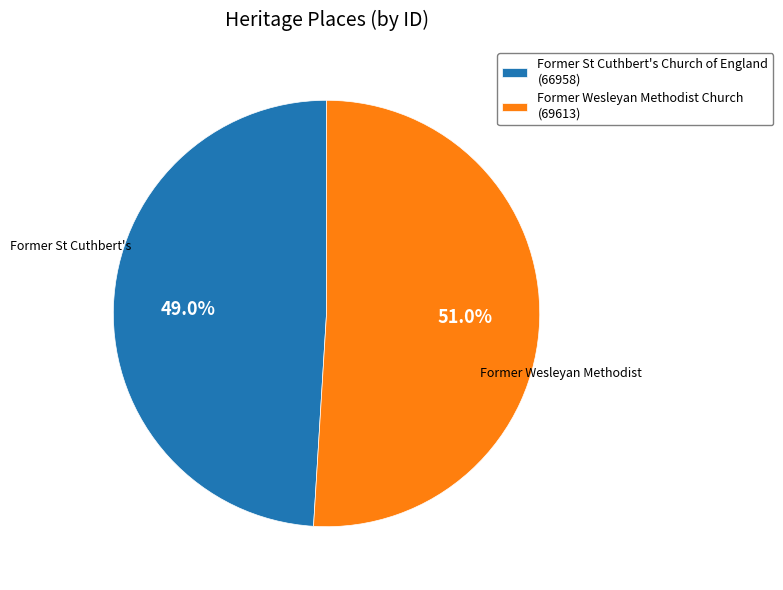

Rank the categories by value from lowest to highest.

Former St Cuthbert's Church of England, Former Wesleyan Methodist Church